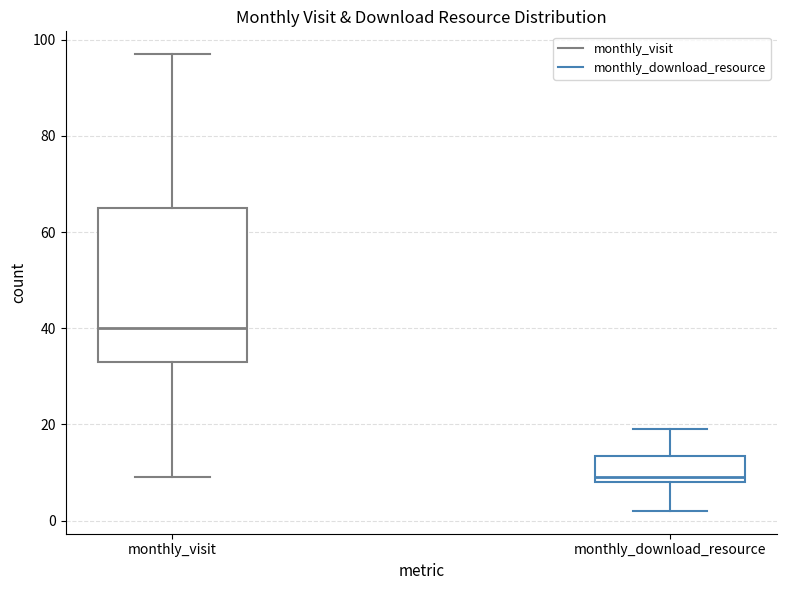

Reading left to right, read every box against the y-axis: the position of its median line, the range the box covers, and the ends of its whiskers. The values are not printed on the chart, so give them approximately, as read against the axis.

monthly_visit: median 40, box 34 to 66, whiskers 10 to 98
monthly_download_resource: median 10, box 8 to 14, whiskers 2 to 20